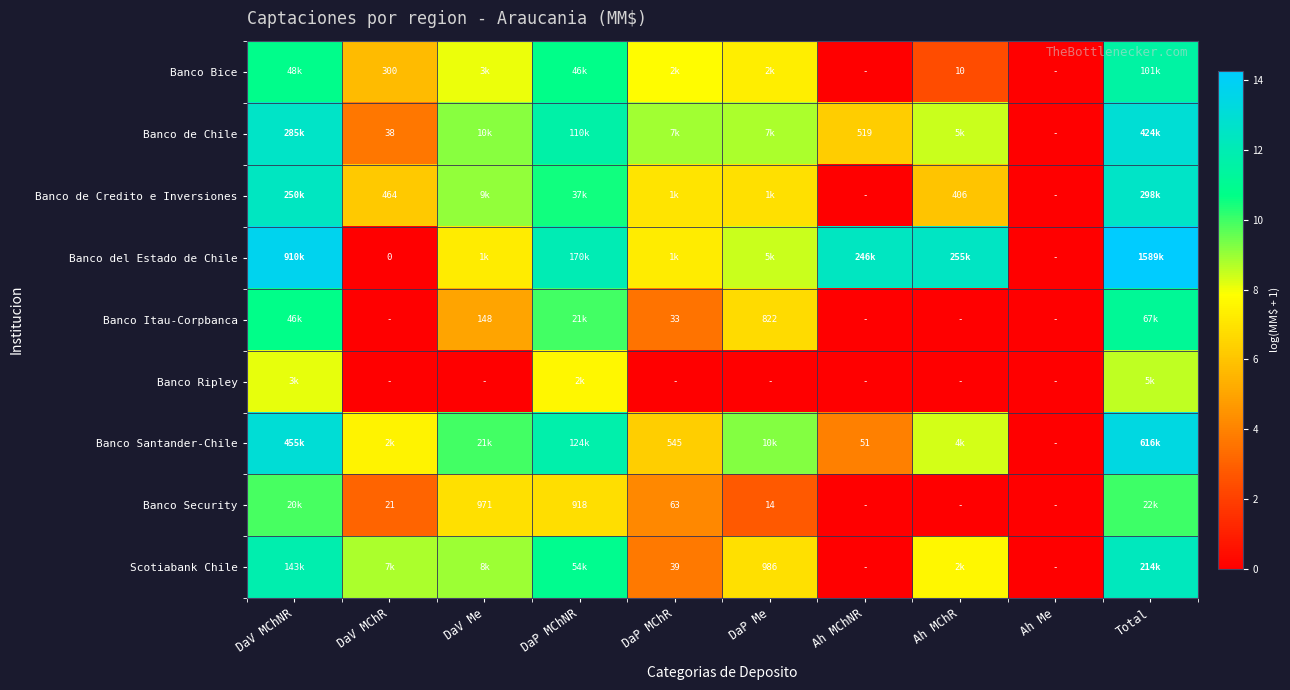

Is the value of Banco de Credito e Inversiones at DaV MChR greater than the value of Banco de Chile at Ah MChNR?

No